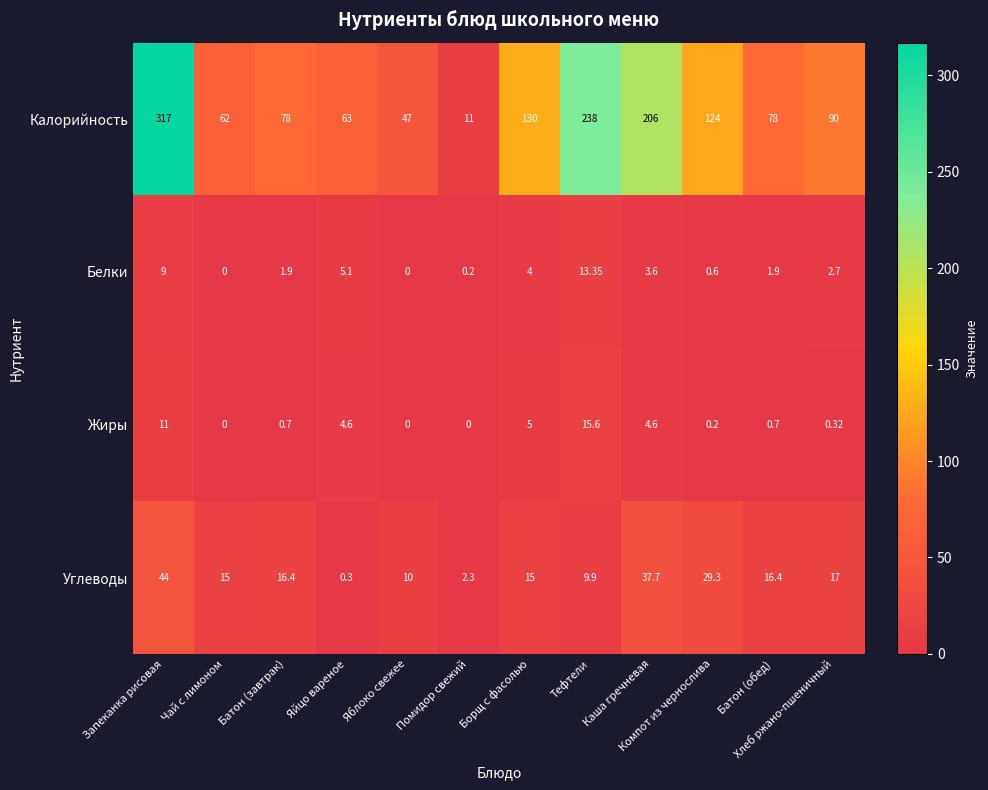

What is the total value across all series at Запеканка рисовая?

381.0